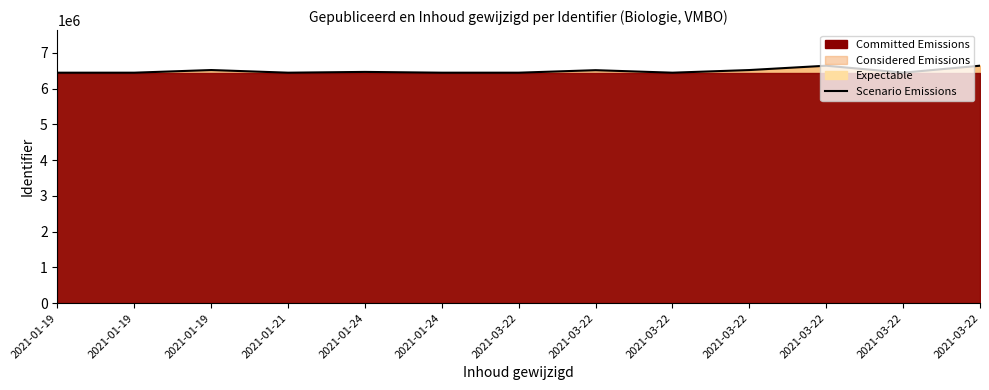

How many lines are shown in the chart?

1